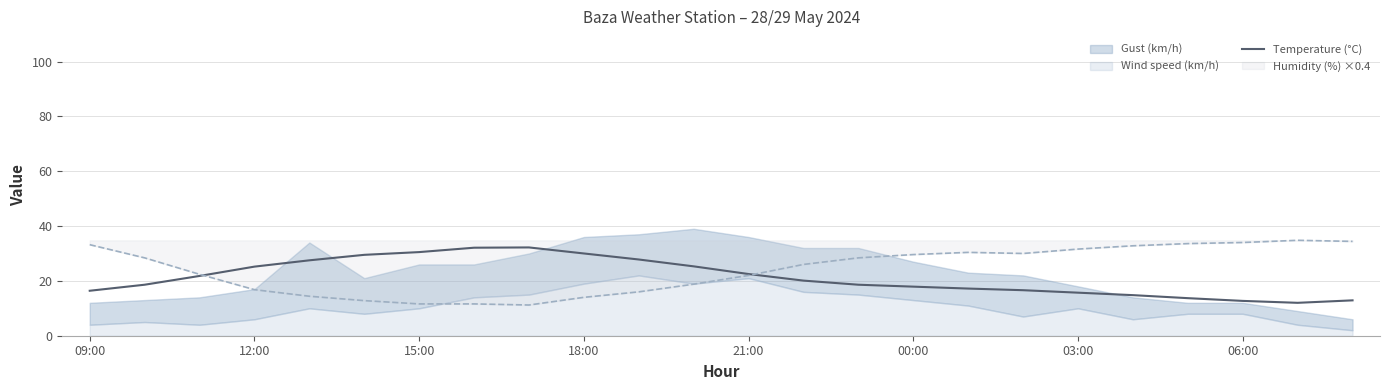

What is the difference between the maximum and minimum values?

20.2